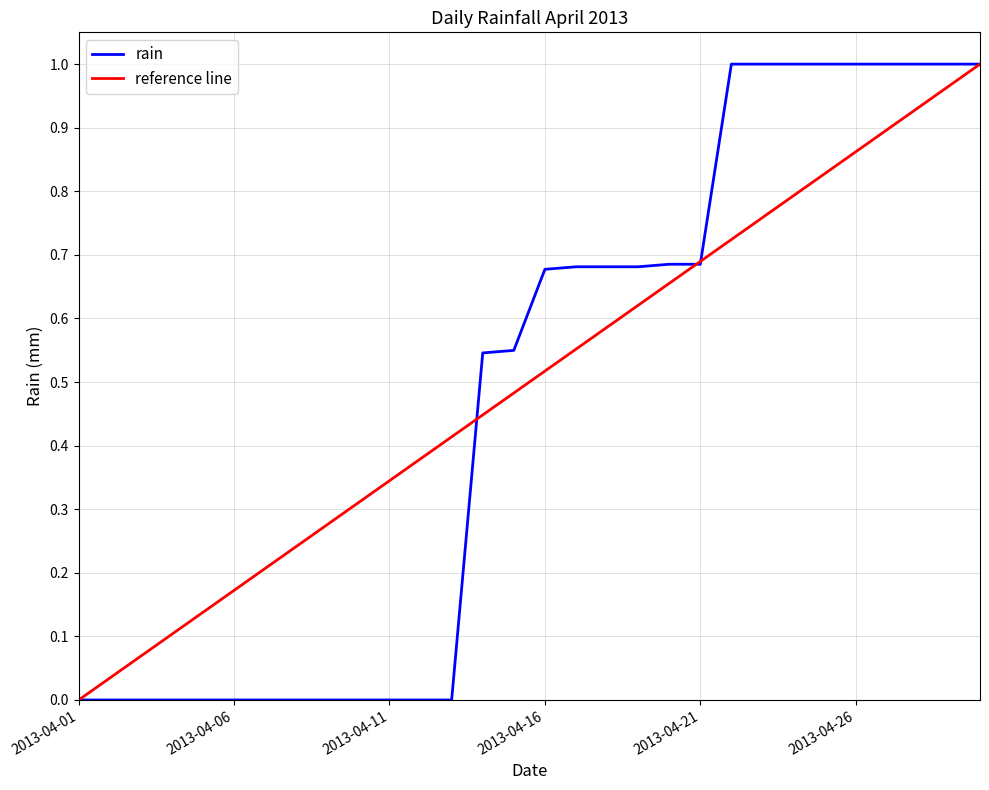

Which series has the largest total across all categories?

reference line